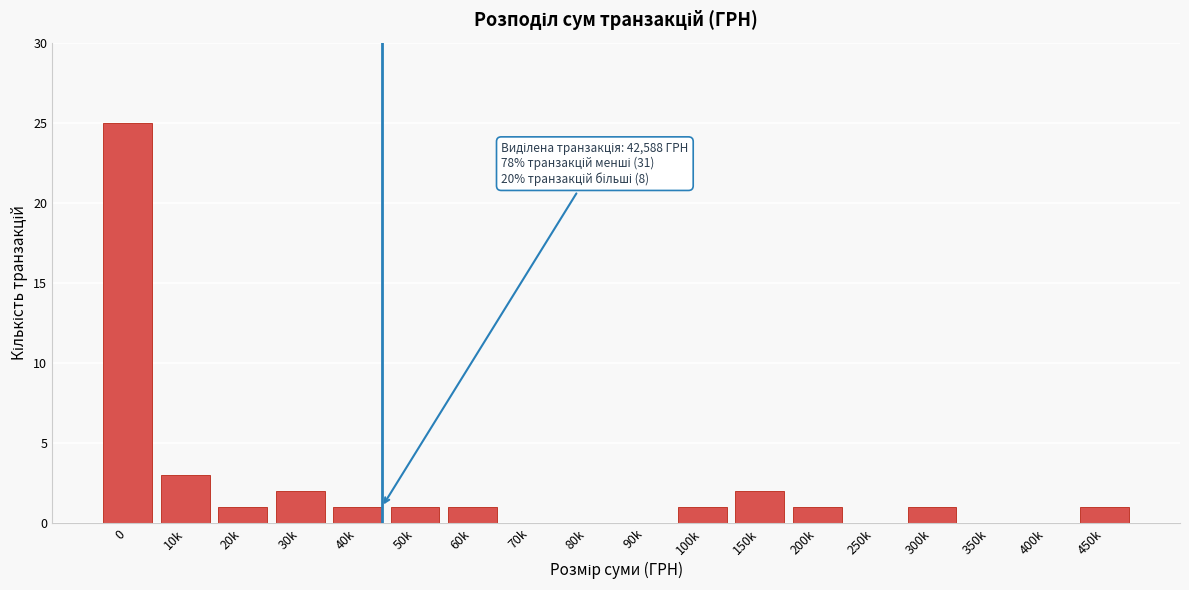

Reading left to right, what are all the values shown in this chart?

0=25	10k=3	20k=1	30k=2	40k=1	50k=1	60k=1	70k=0	80k=0	90k=0	100k=1	150k=2	200k=1	250k=0	300k=1	350k=0	400k=0	450k=1